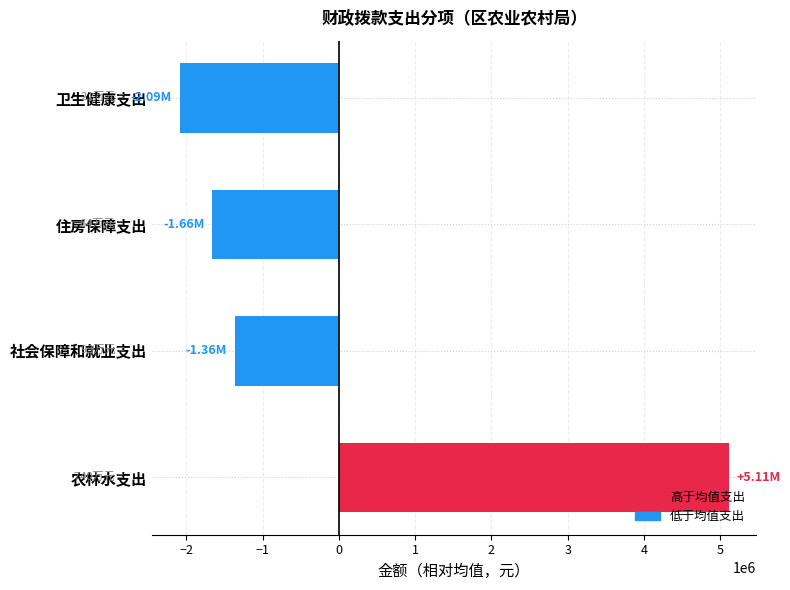

List the labels in order of value, smallest first.

卫生健康支出, 住房保障支出, 社会保障和就业支出, 农林水支出